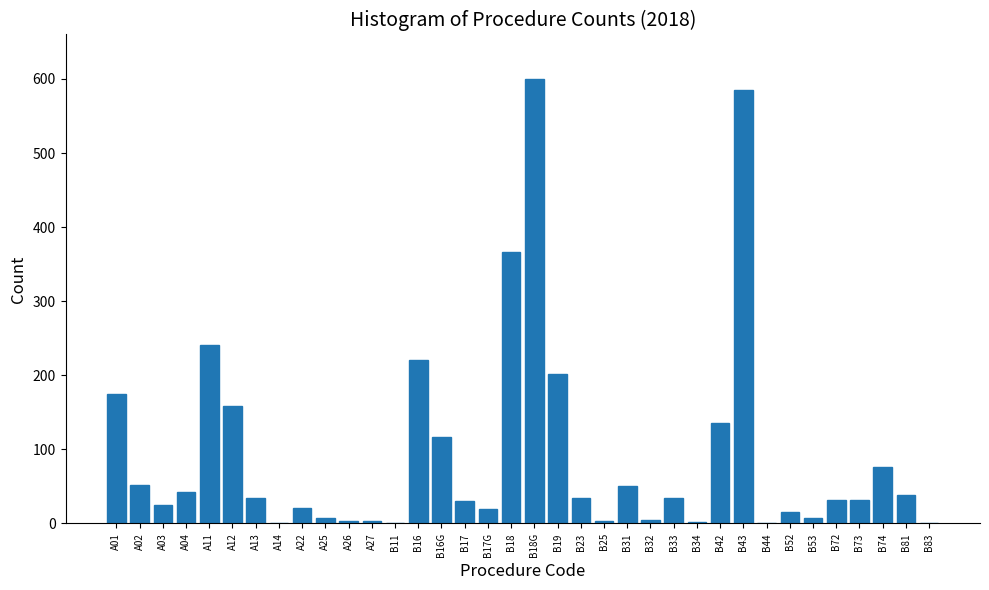

Approximately how many times larger is the value at A04 compared to B23?

1.2